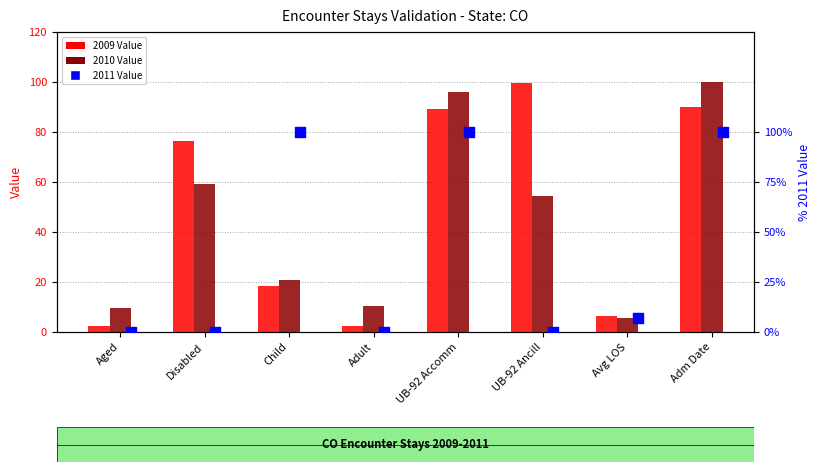

What are all the series names shown in the legend?

2009 Value, 2010 Value, 2011 Value